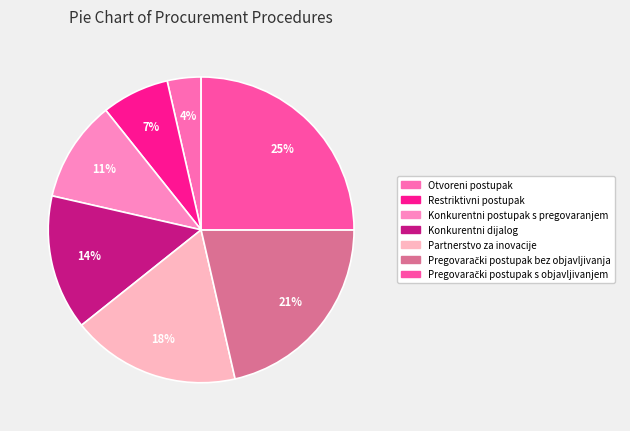

Which category has the smallest portion of the pie?

Otvoreni postupak